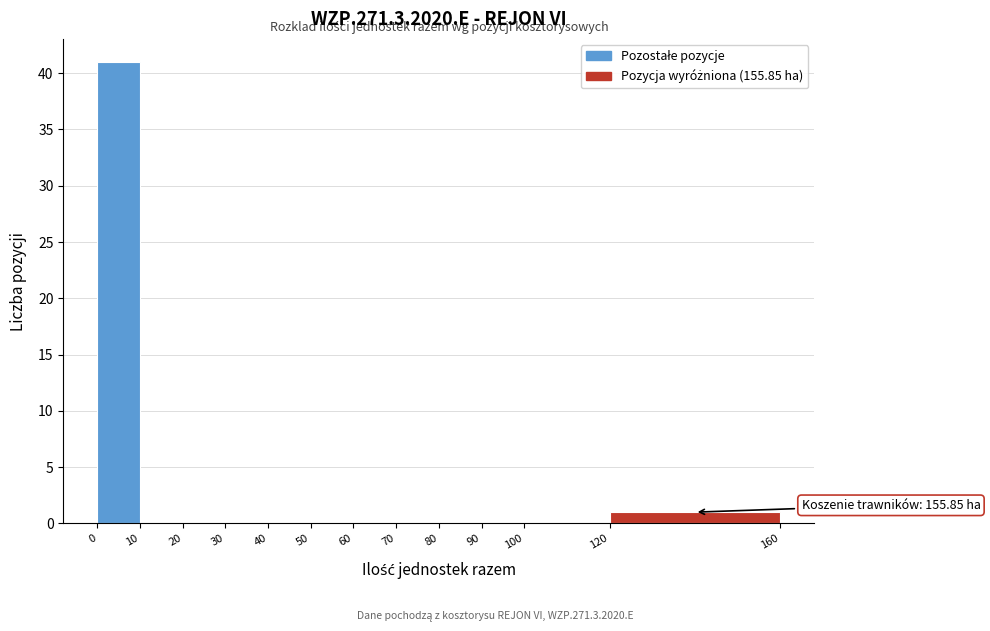

Over which range of the x-axis is the bar tallest?

0 to 10